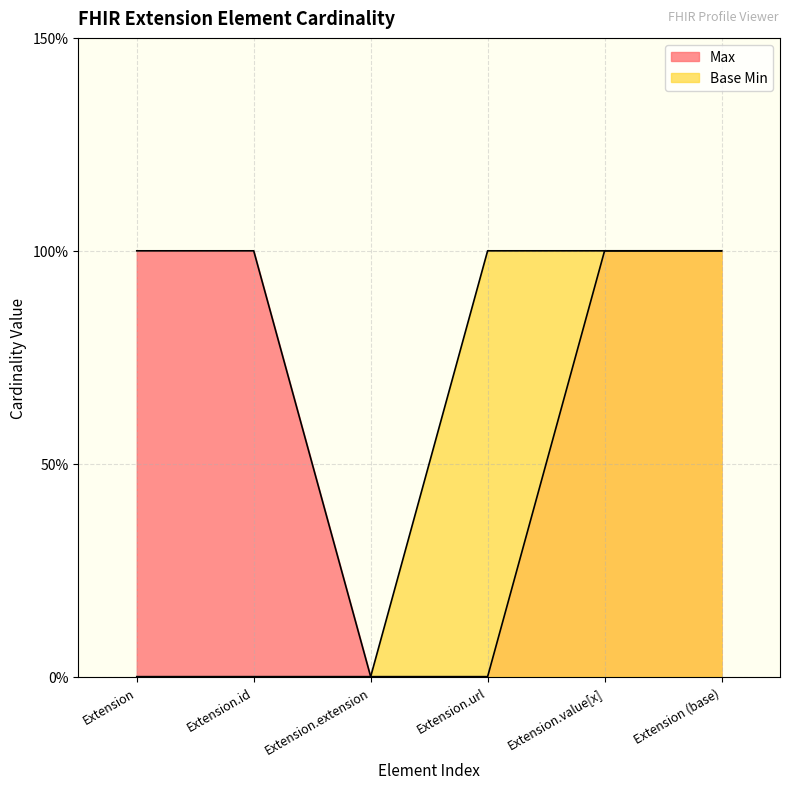

Does the chart display data point markers on the line(s)?

No